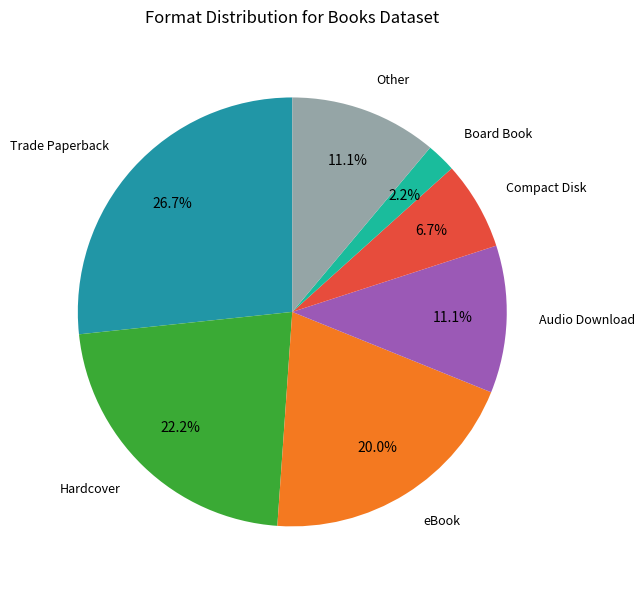

Combined, do Compact Disk and Board Book account for over 50%?

No